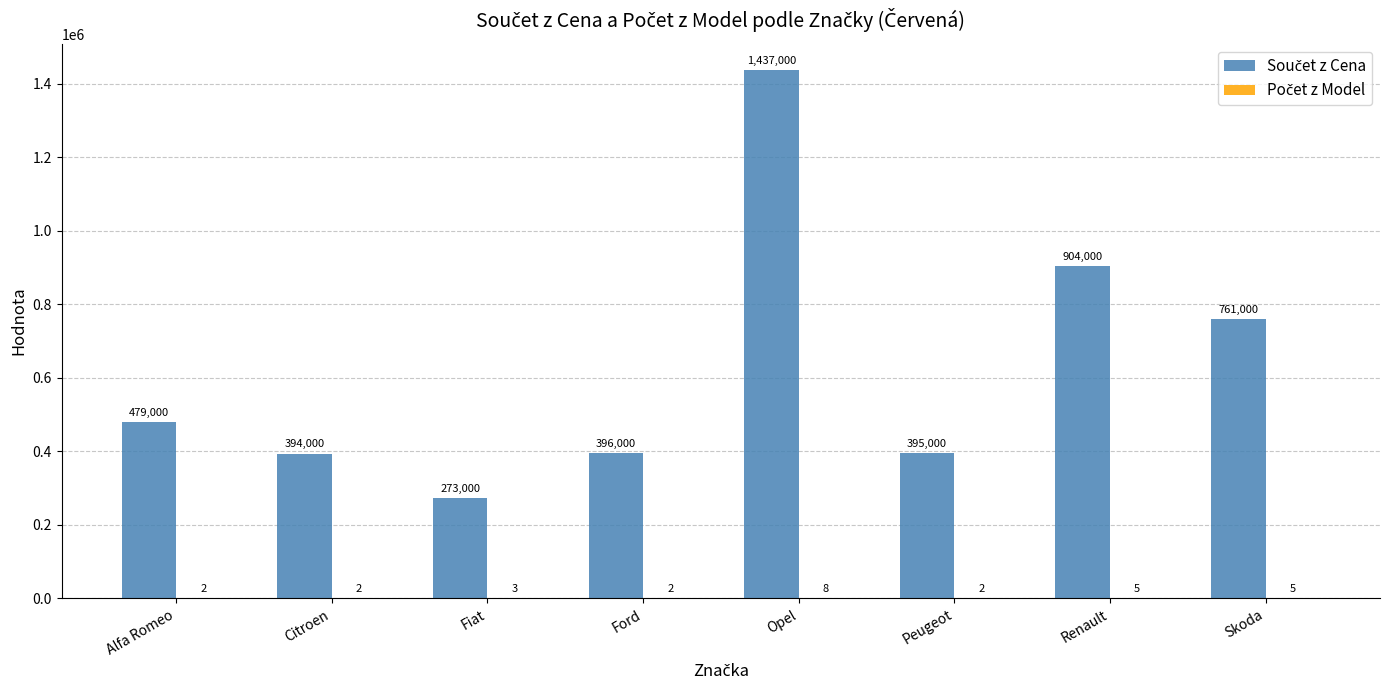

What is the total value across all series at Fiat?

273003